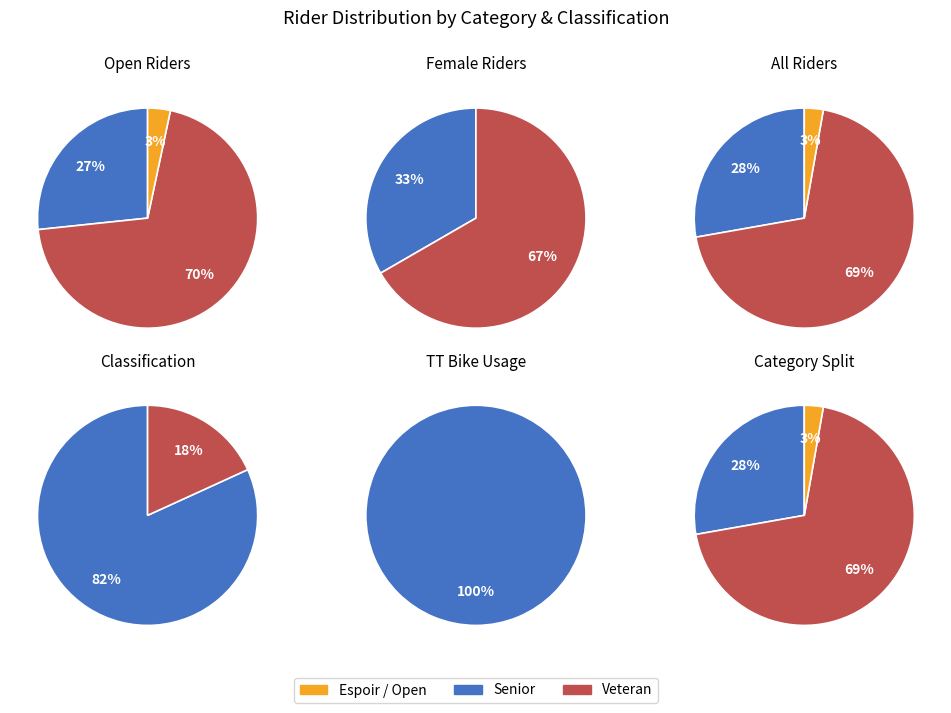

True or false: Espoir_Open accounts for 1% of the total.

False